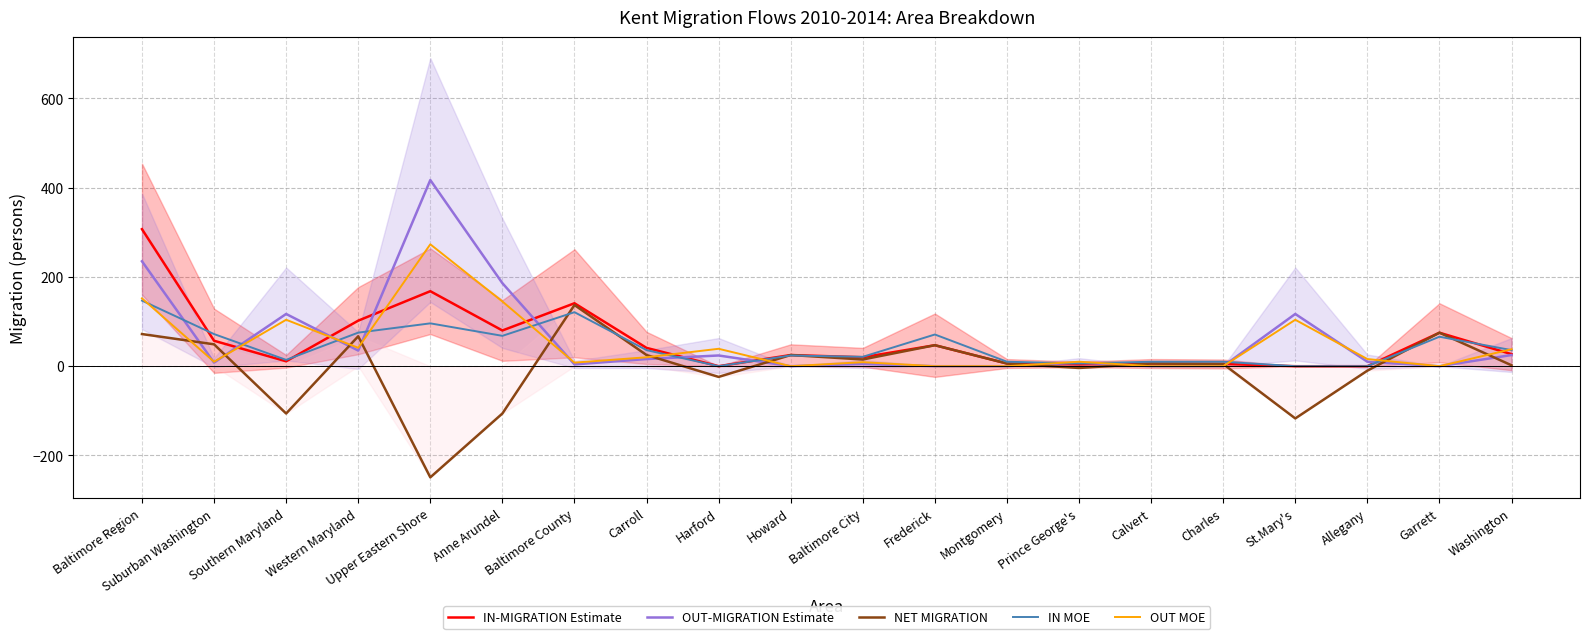

True or false: NET MIGRATION has a value of 2.0 at Washington.

True